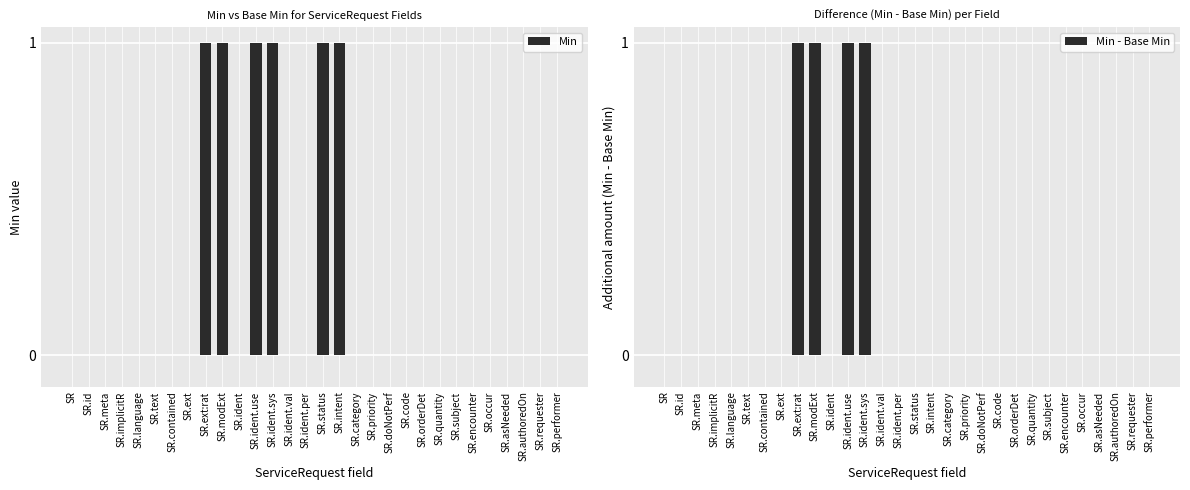

What is the label of the 21st bar from the left?

SR.code